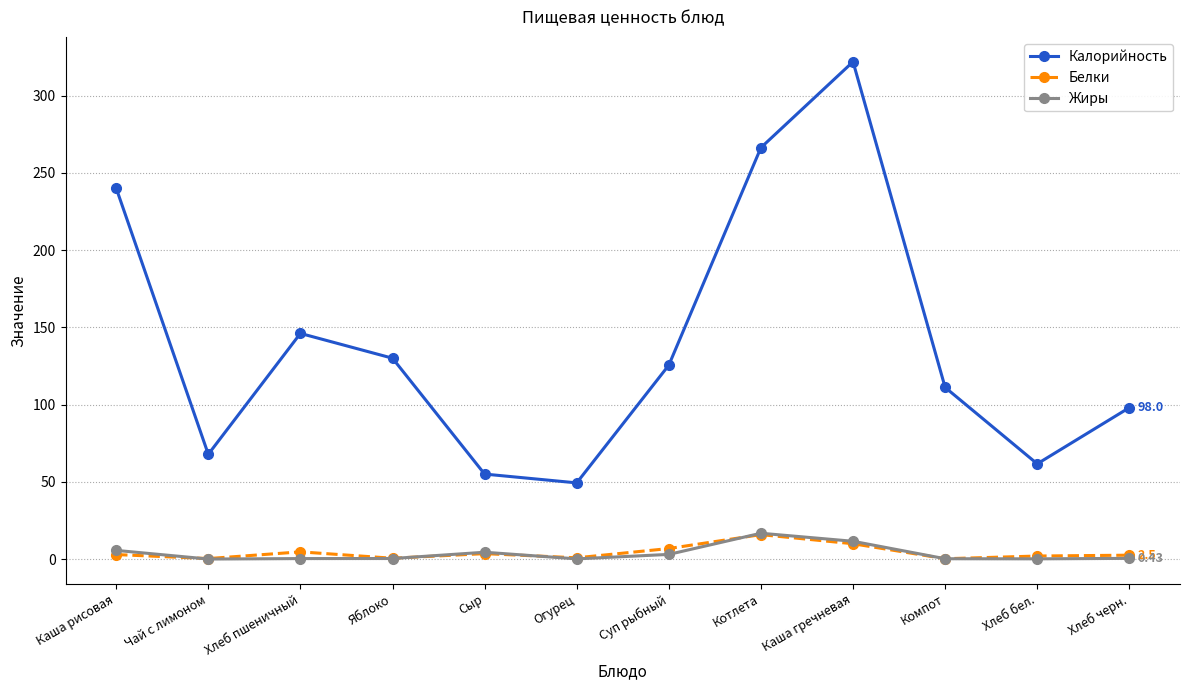

Which label corresponds to the largest value in the chart?

Каша гречневая